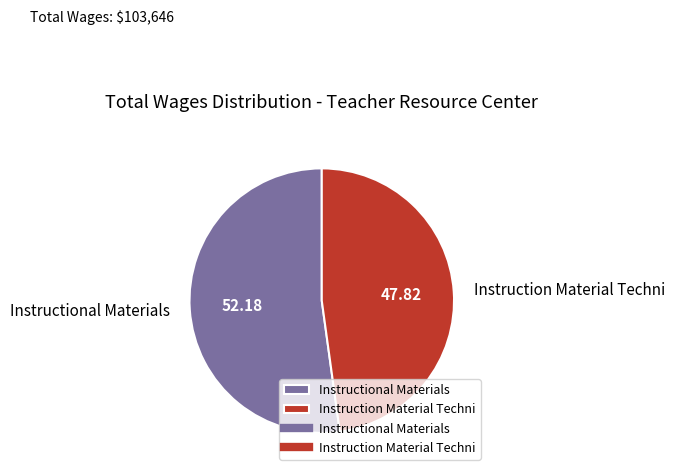

What is the smallest slice in the pie chart?

Instruction Material Techni